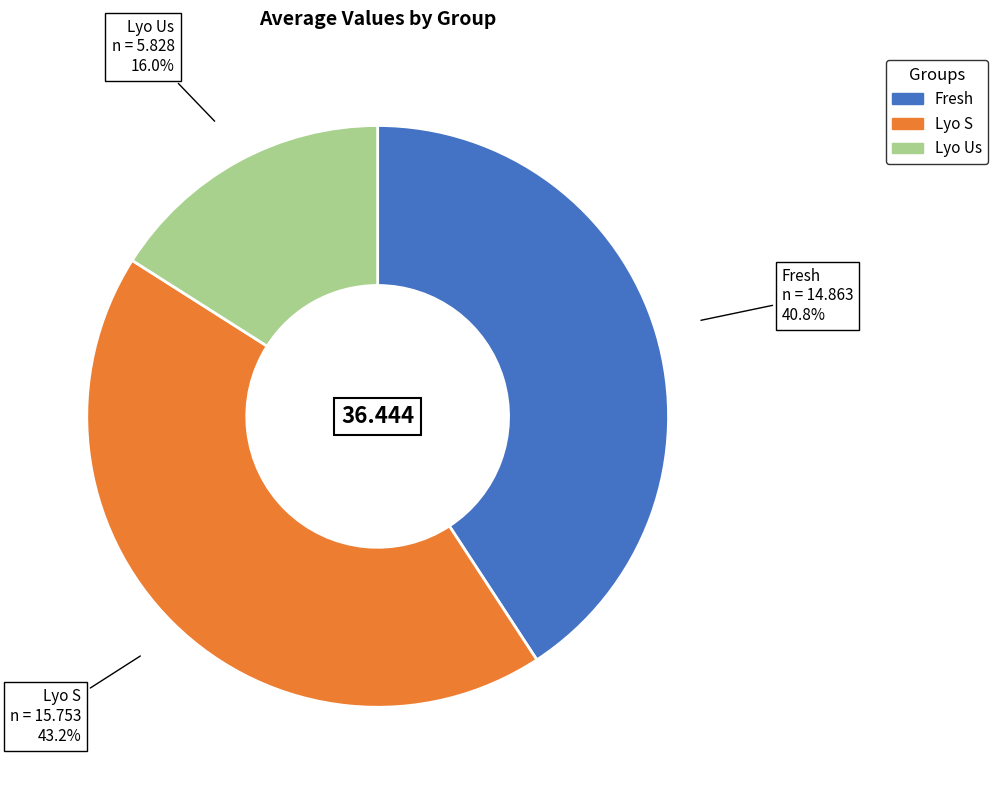

Does Lyo S represent more than half of the total?

No